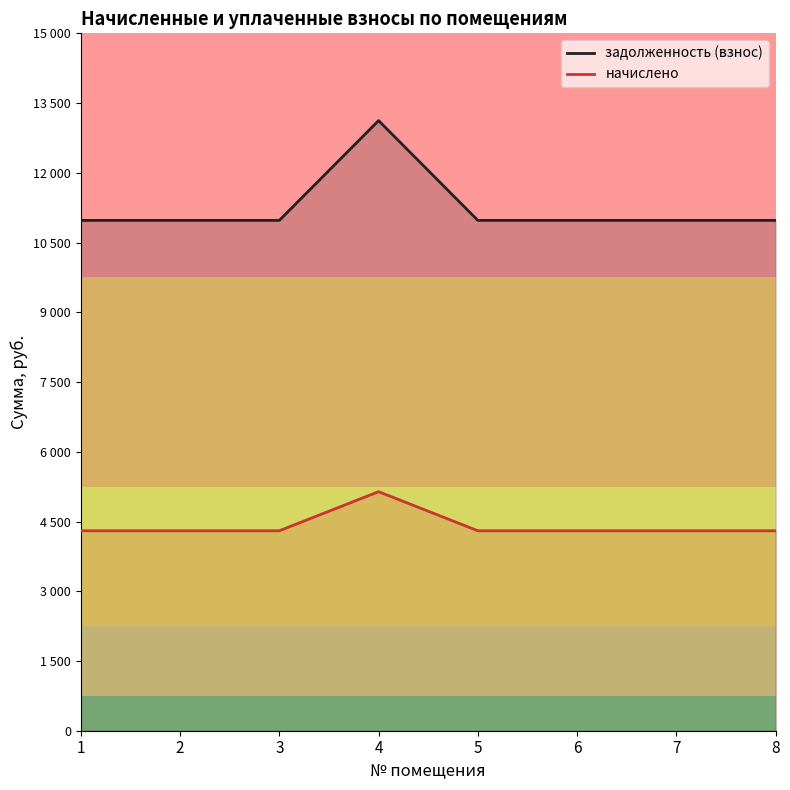

Reading right to left, transcribe all the data shown in this chart.

задолженность (взнос): 8=10976.5	7=10976.5	6=10976.5	5=10976.5	4=13122.8	3=10976.5	2=10976.5	1=10976.5
начислено: 8=4300.8	7=4300.8	6=4300.8	5=4300.8	4=5141.8	3=4300.8	2=4300.8	1=4300.8